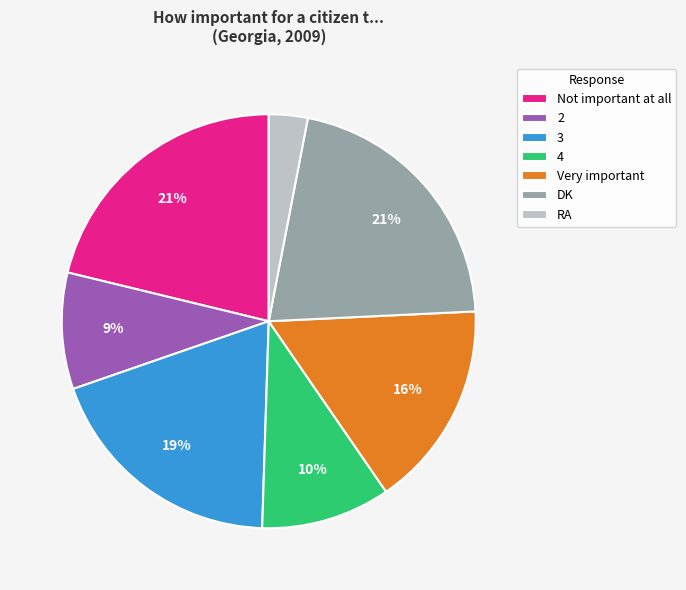

Does 2 account for over 50% of the chart?

No